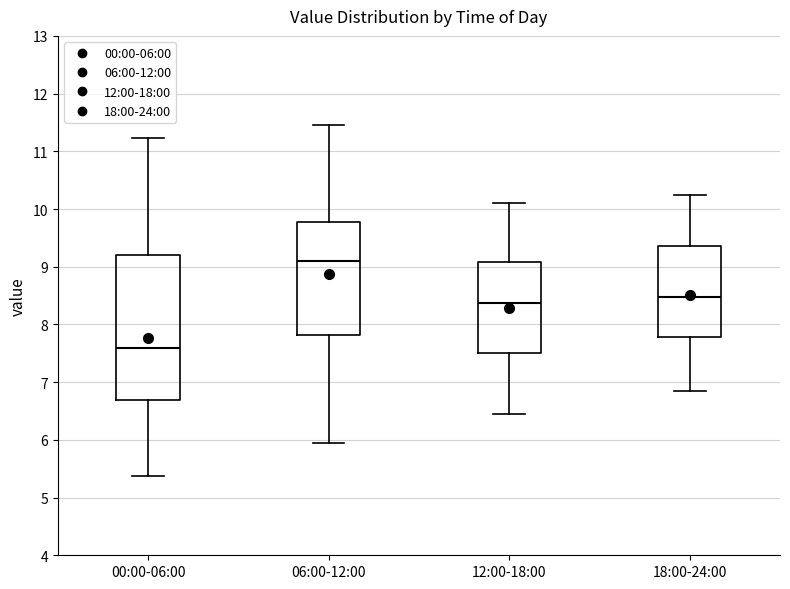

Which box is the tallest, from its lower edge to its upper edge?

00:00-06:00